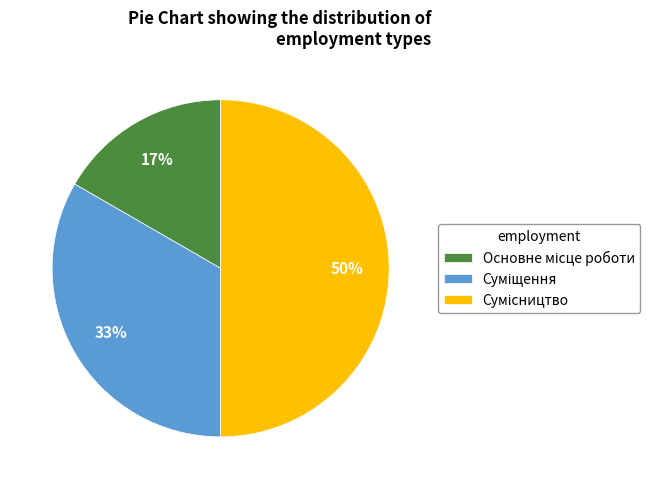

To the nearest percent, what is the average slice percentage?

33%